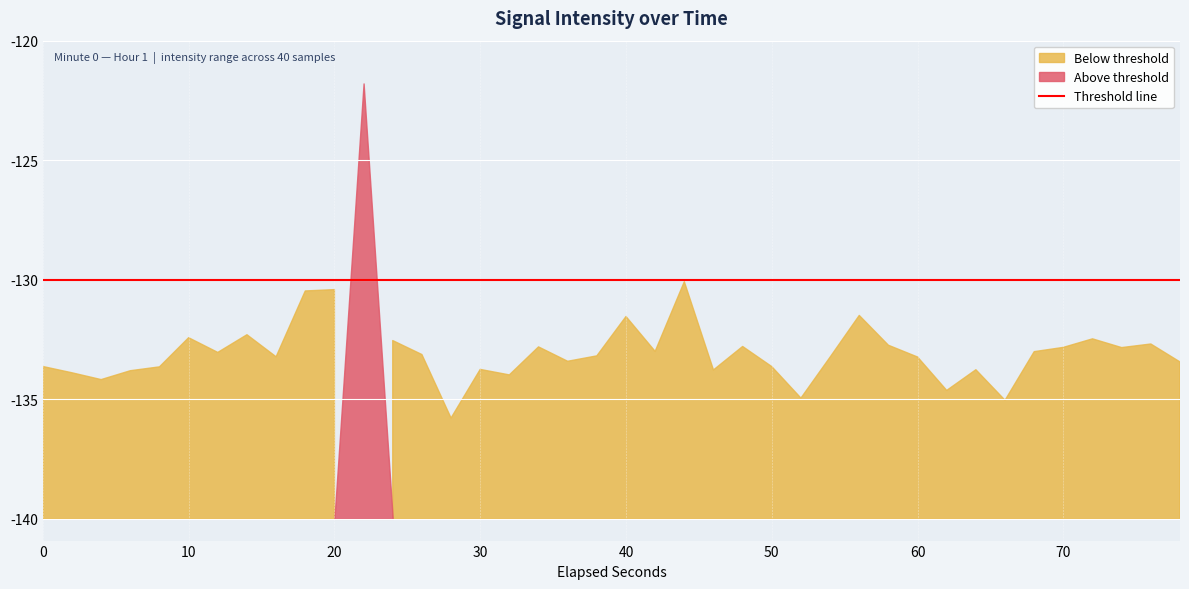

Reading right to left, transcribe all the data shown in this chart.

39=-133.4	38=-132.7	37=-132.8	36=-132.5	35=-132.8	34=-133.0	33=-135.0	32=-133.8	31=-134.6	30=-133.2	29=-132.7	28=-131.5	27=-133.2	26=-135.0	25=-133.6	24=-132.8	23=-133.8	22=-130.1	21=-133.0	20=-131.5	19=-133.2	18=-133.4	17=-132.8	16=-134.0	15=-133.8	14=-135.8	13=-133.1	12=-132.5	11=-121.8	10=-130.4	9=-130.5	8=-133.2	7=-132.3	6=-133.0	5=-132.4	4=-133.6	3=-133.8	2=-134.2	1=-133.9	0=-133.6